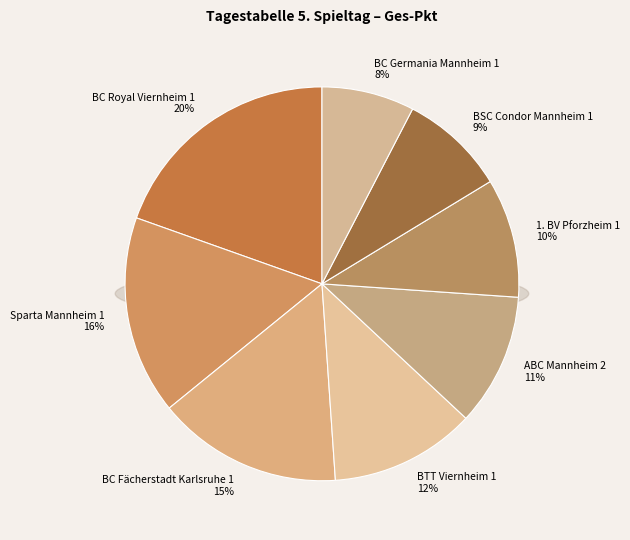

Do BC Germania Mannheim 1 and ABC Mannheim 2 together represent more than half of the pie?

No